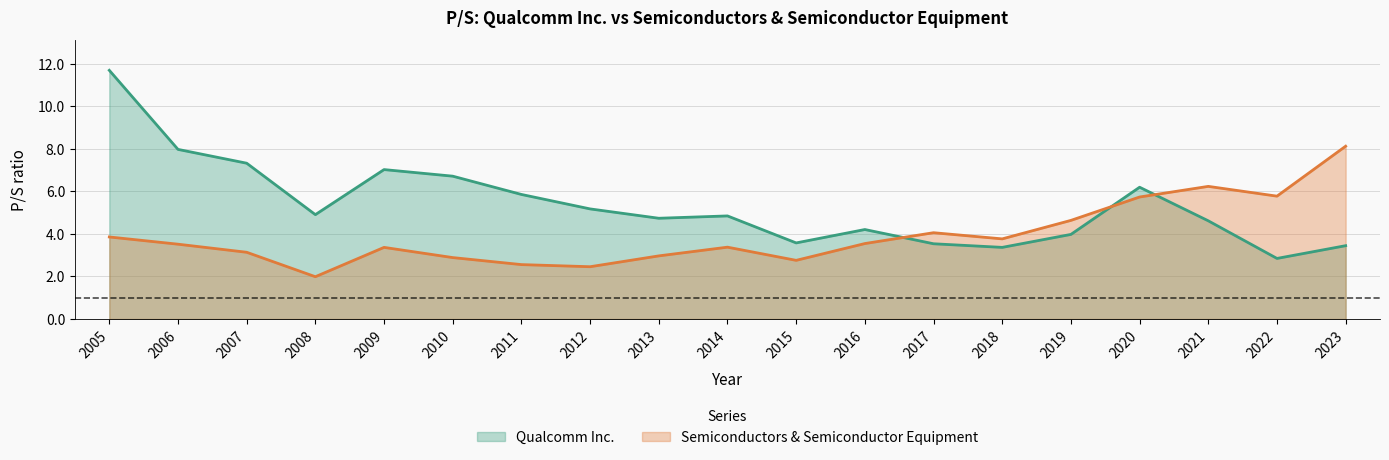

At 2010, list the series in order from smallest to largest.

Semiconductors & Semiconductor Equipment, Qualcomm Inc.